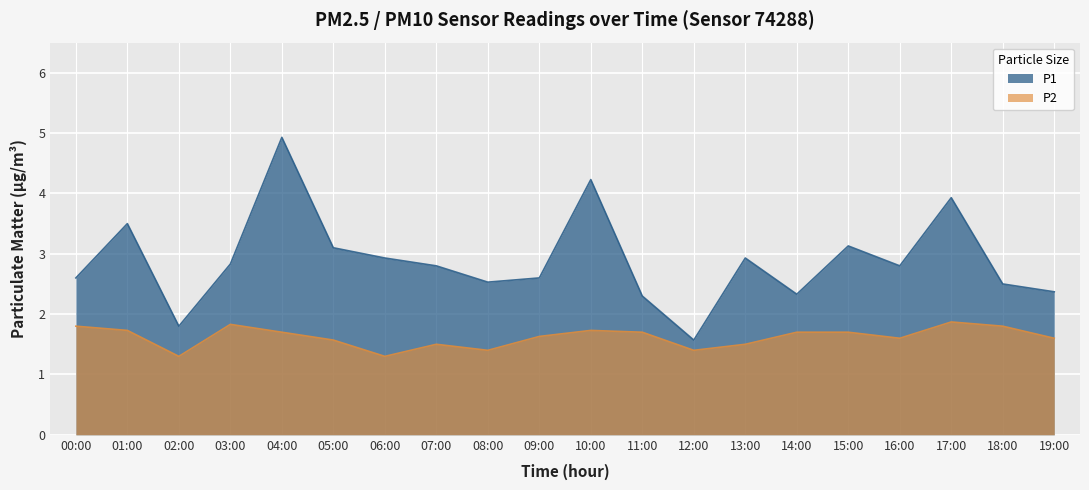

Reading left to right, what are all the values shown in this chart?

P1: 00:00=2.6	01:00=3.5	02:00=1.8	03:00=2.8	04:00=4.9	05:00=3.1	06:00=2.9	07:00=2.8	08:00=2.5	09:00=2.6	10:00=4.2	11:00=2.3	12:00=1.6	13:00=2.9	14:00=2.3	15:00=3.1	16:00=2.8	17:00=3.9	18:00=2.5	19:00=2.4
P2: 00:00=1.8	01:00=1.7	02:00=1.3	03:00=1.8	04:00=1.7	05:00=1.6	06:00=1.3	07:00=1.5	08:00=1.4	09:00=1.6	10:00=1.7	11:00=1.7	12:00=1.4	13:00=1.5	14:00=1.7	15:00=1.7	16:00=1.6	17:00=1.9	18:00=1.8	19:00=1.6